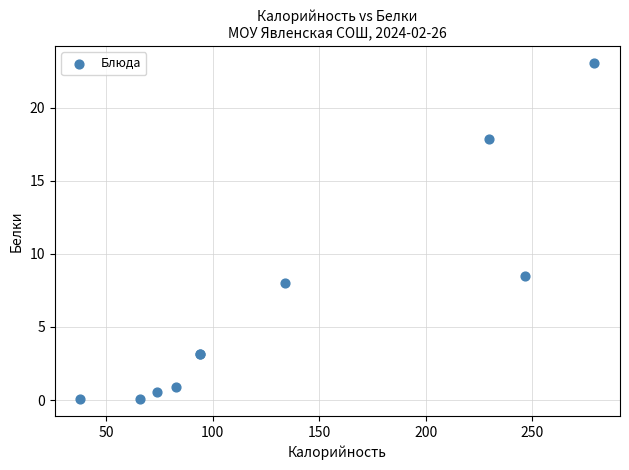

What Y value in the scatter plot is closest to 11?

8.5